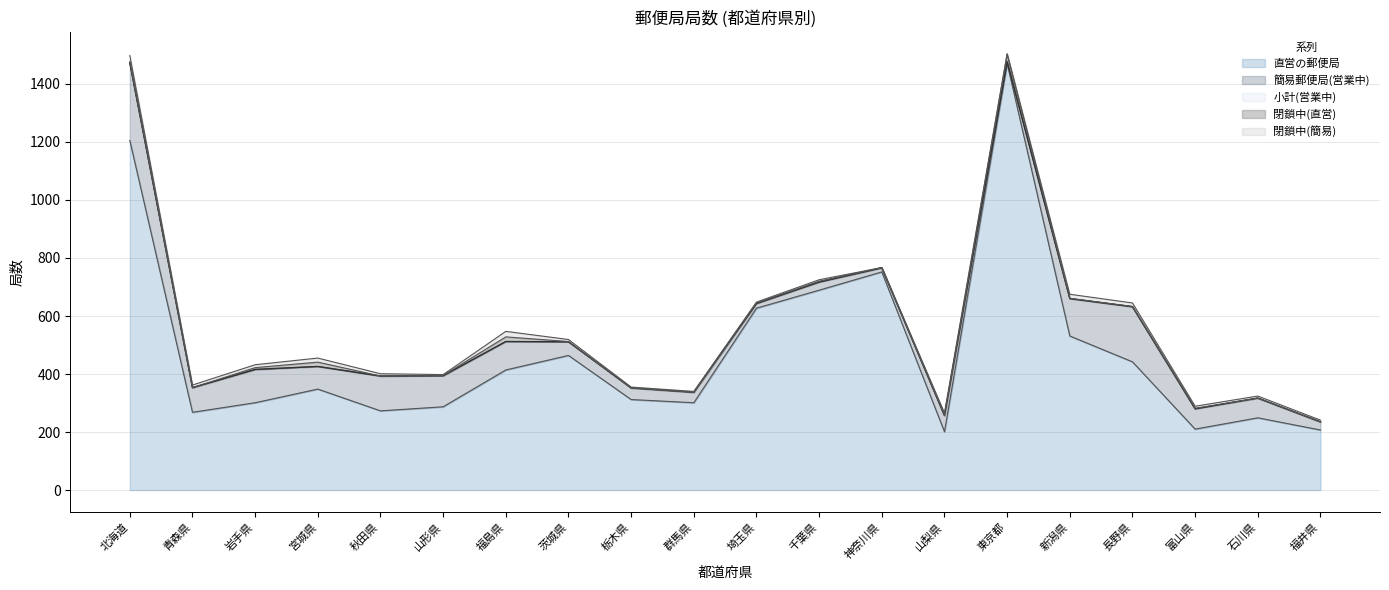

How many lines are shown in the chart?

5